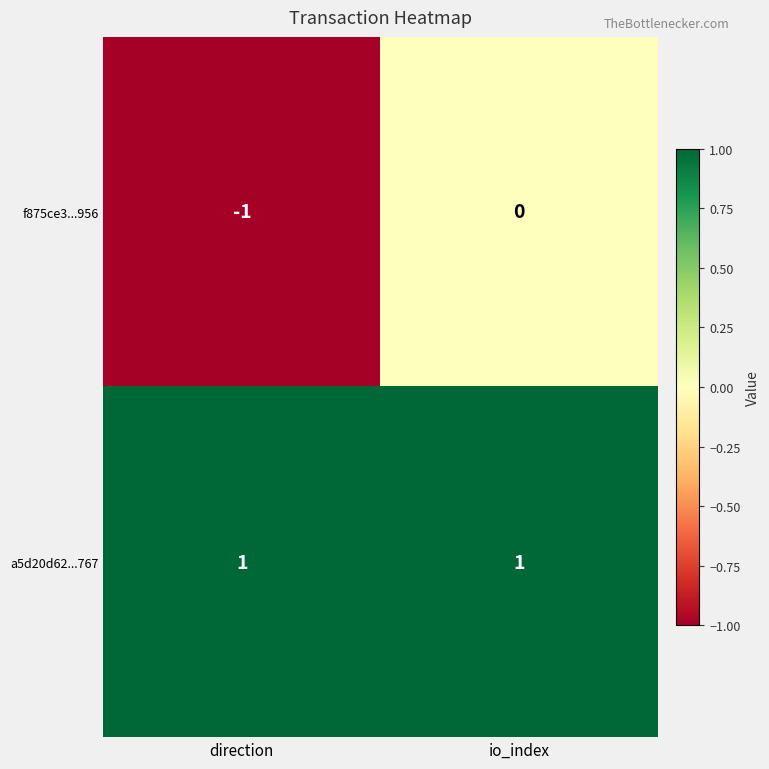

The value of a5d20d62...767 at io_index is 1. True or false?

True